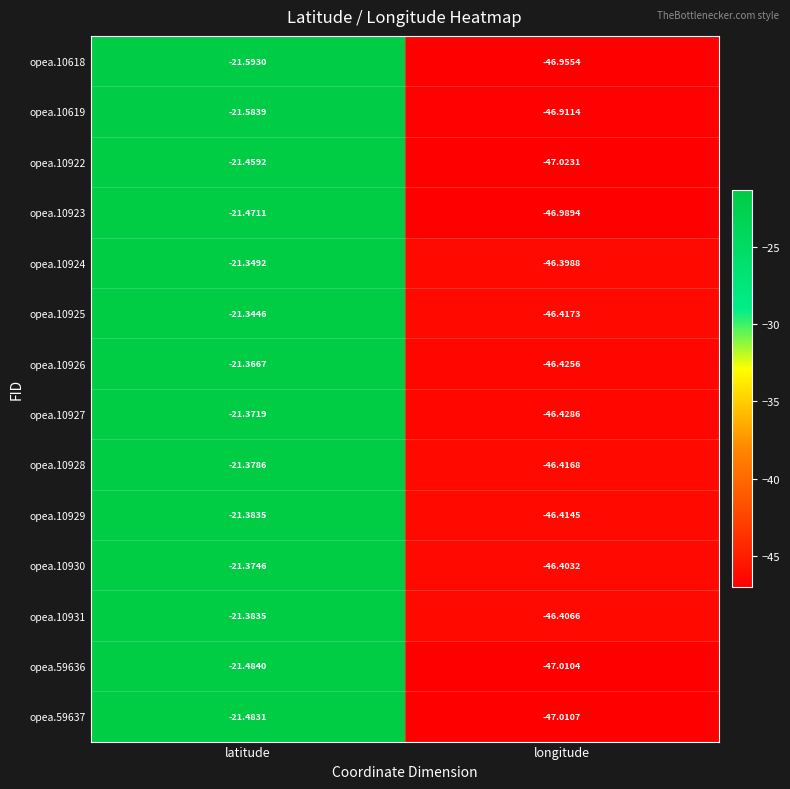

Is the value of opea.10618 at latitude greater than the value of opea.59636 at longitude?

Yes